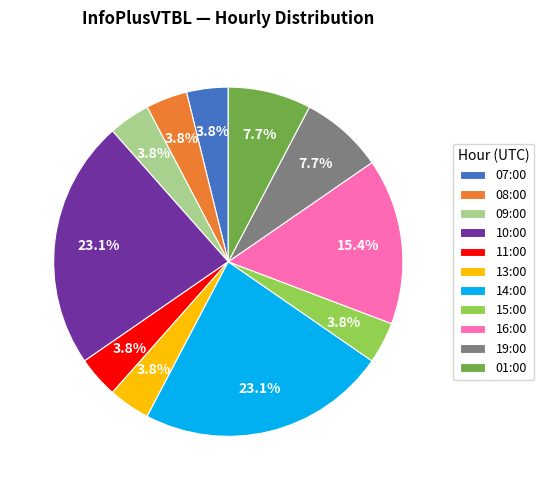

To the nearest percent, what percentage of the pie is 07:00?

4%